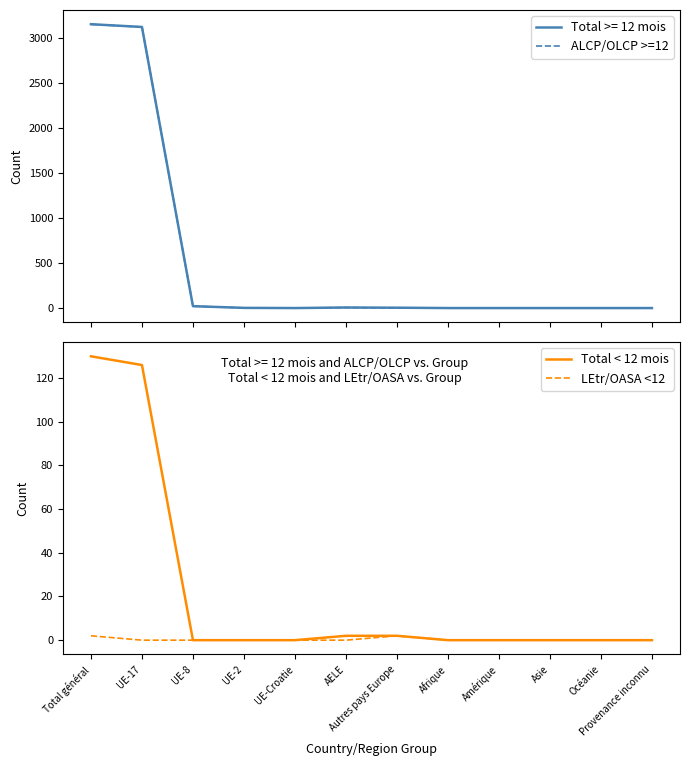

True or false: LEtr/OASA <12 has a value of 3 at Total général.

False